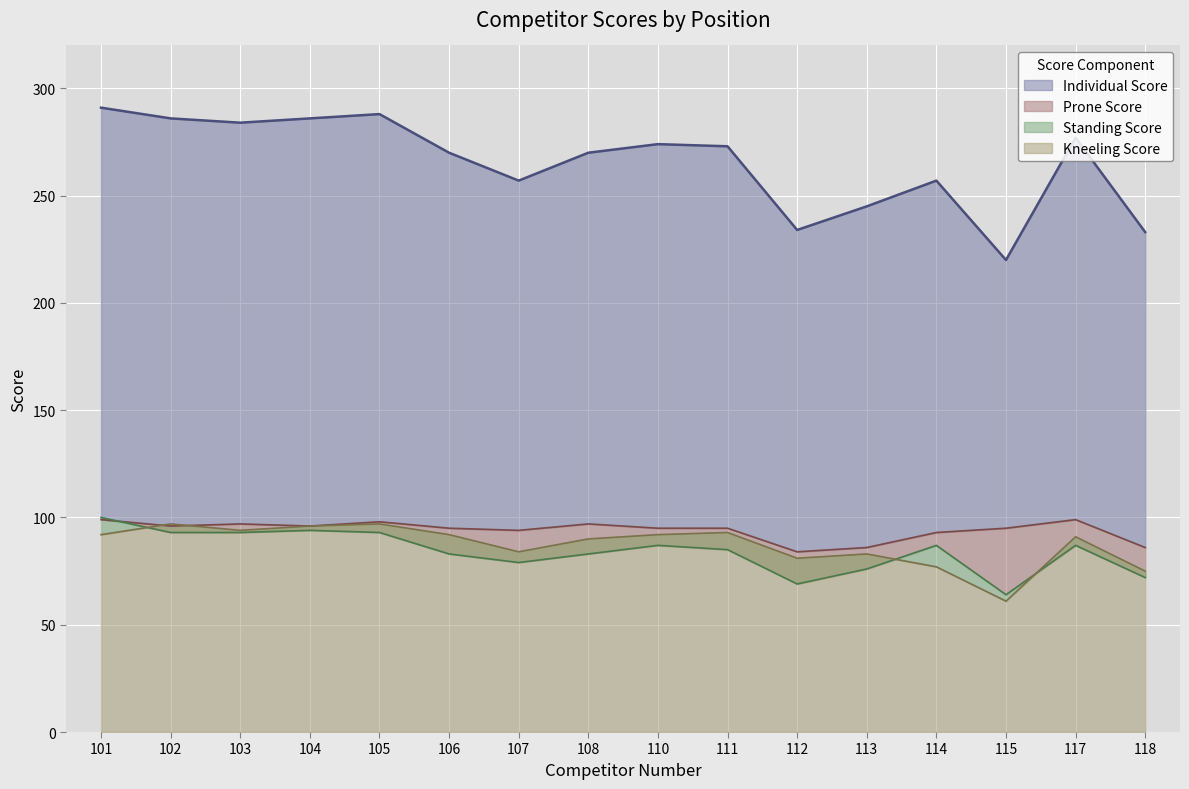

How many values in the Standing Score series exceed 87?

5